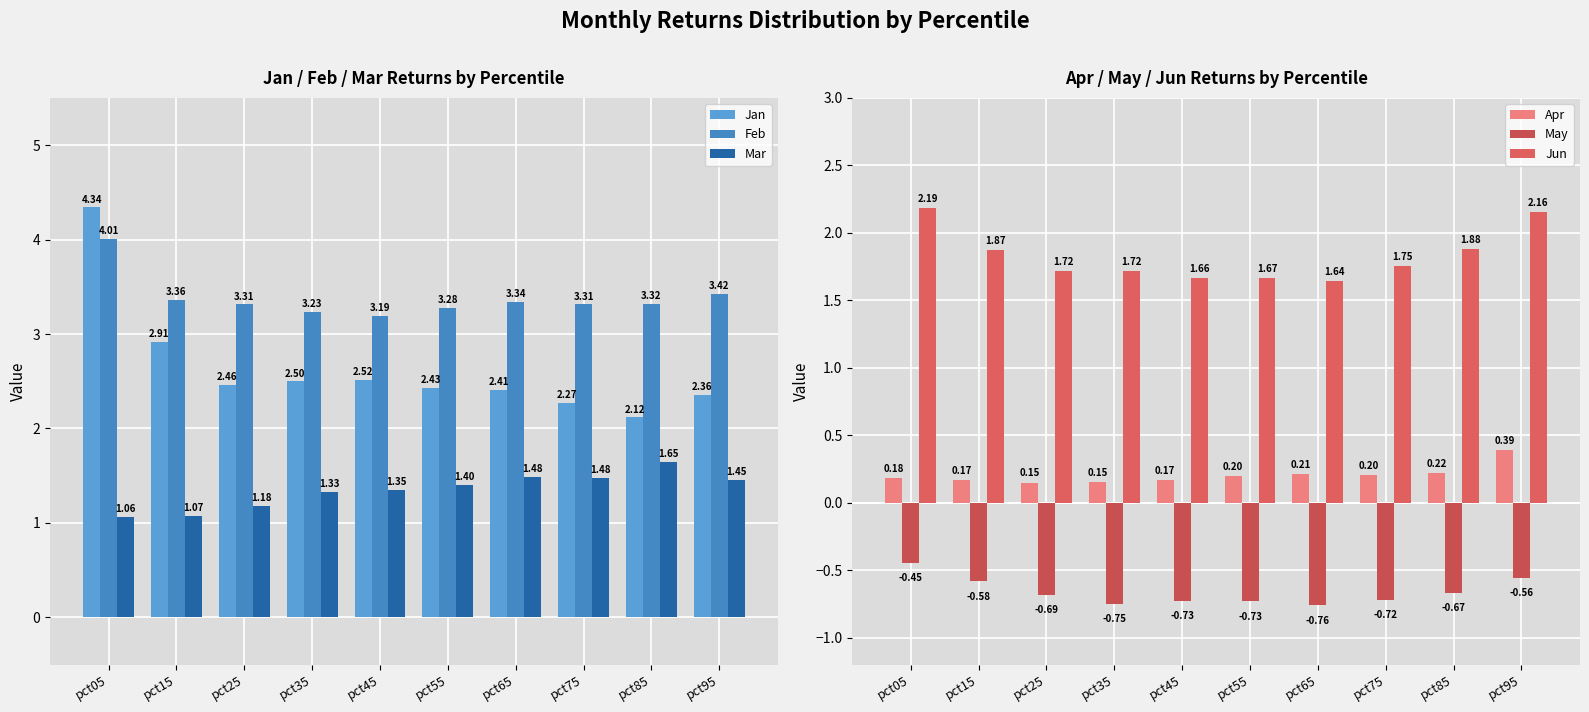

Which series has the widest spread of values?

Jan